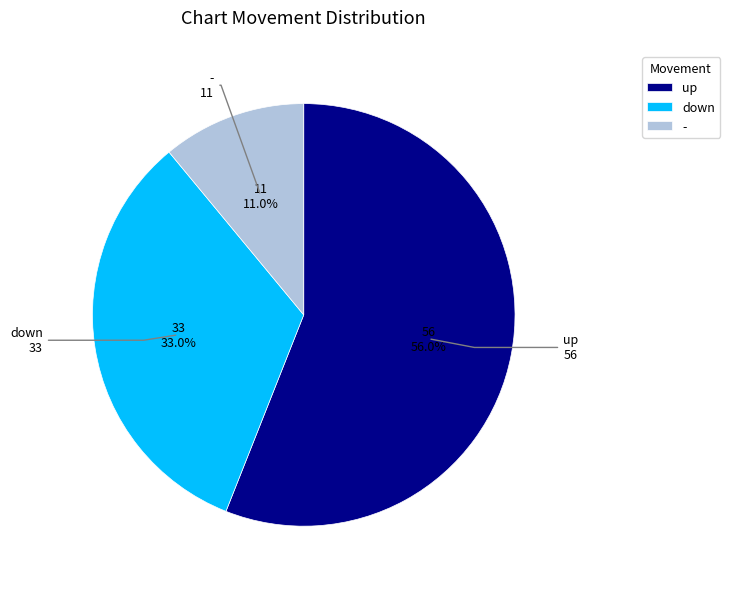

What percentage is the down slice, to the nearest percent?

33%